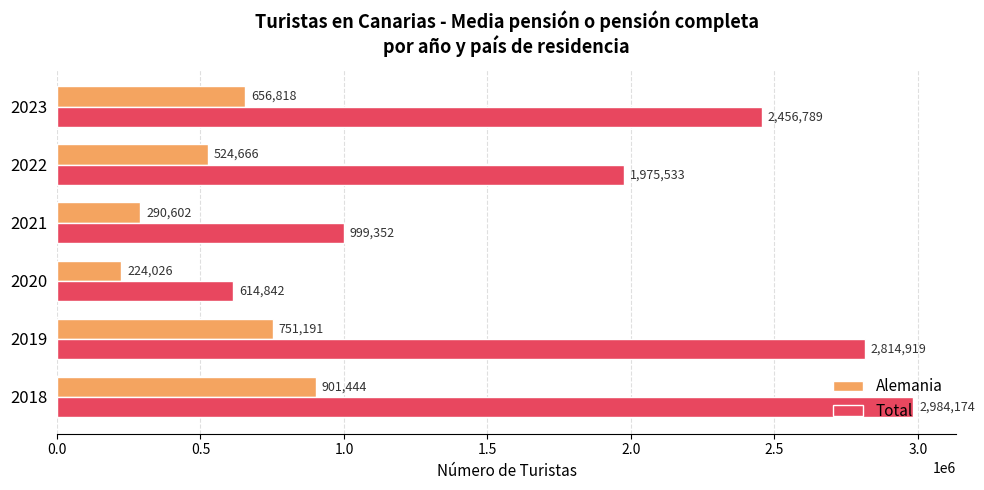

Which series has the largest range (max minus min)?

Total